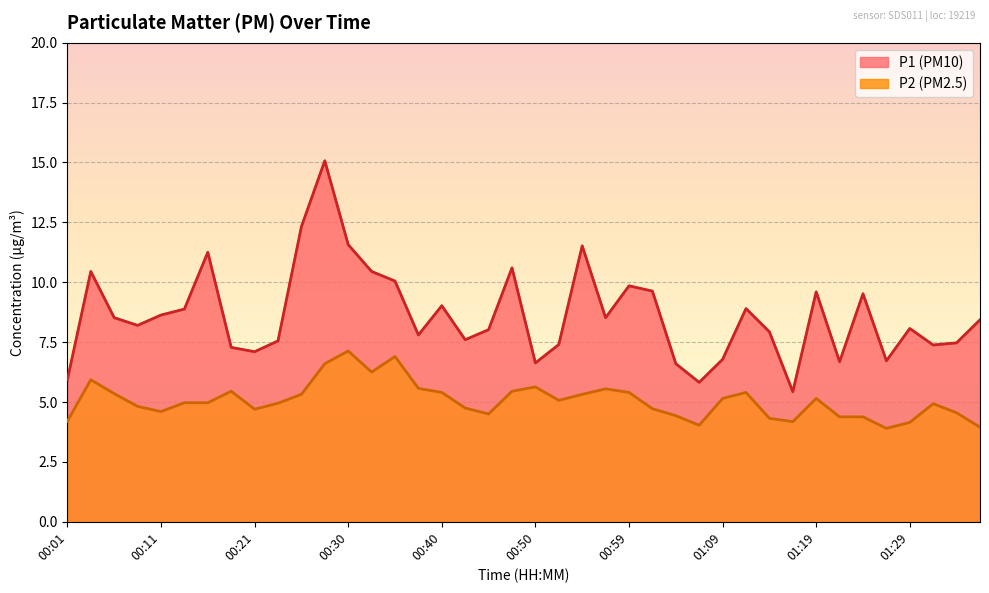

True or false: P2 has a value of 2.5 at 00:25.

False